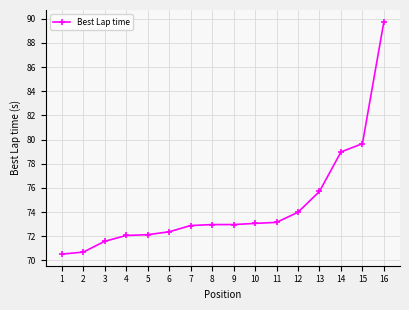

The value at 5 is 111.6. True or false?

False